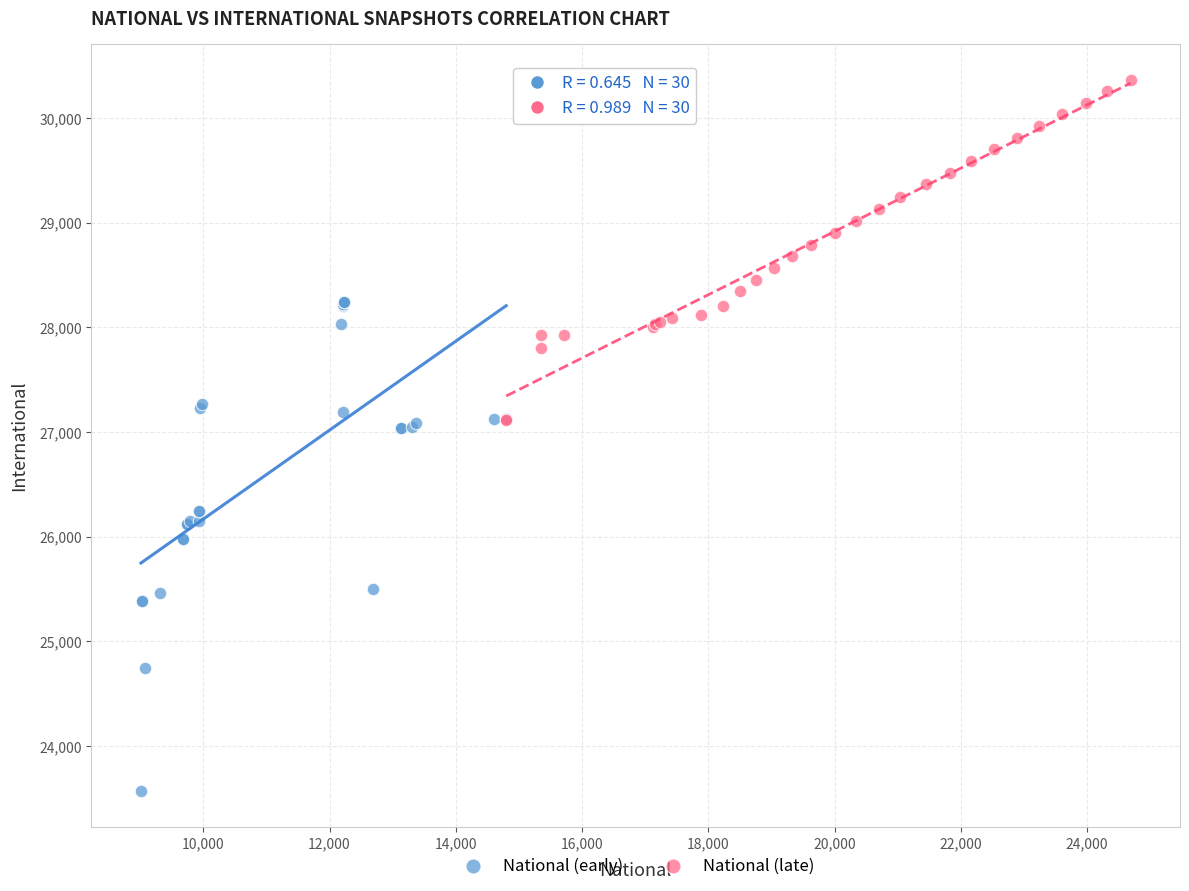

Which series reaches the minimum Y coordinate?

National (early)